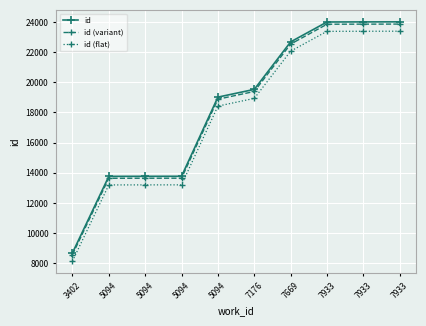

Reading left to right, extract all data points from this chart.

id: 8689.0	13765.0	13768.0	13770.0	19017.0	19529.0	22678.0	23997.0	24002.0	24006.0
id (variant): 8571.6	13637.5	13640.5	13642.5	18879.0	19389.9	22532.6	23849.0	23854.0	23858.0
id (flat): 8145.6	13196.2	13199.2	13201.1	18421.9	18931.4	22064.6	23377.0	23382.0	23386.0